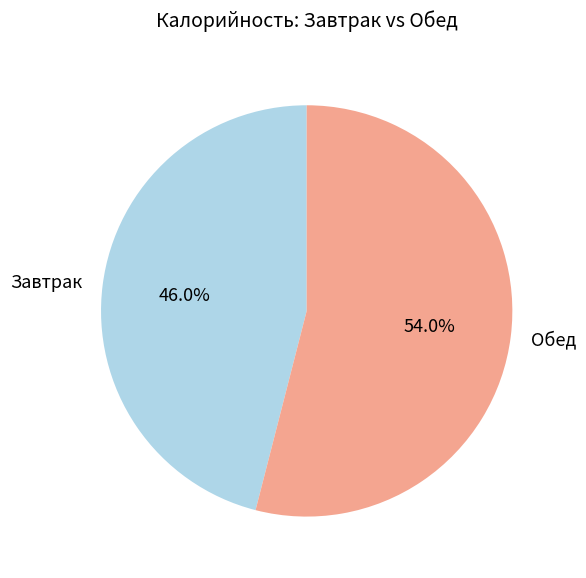

Is it true that Обед is 45% of the pie?

False